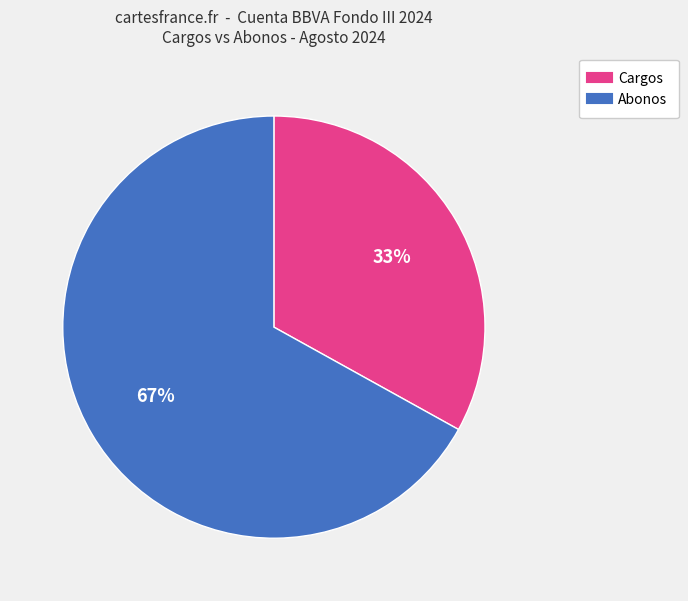

To the nearest percent, what is the difference between the largest and smallest slice percentages?

34%